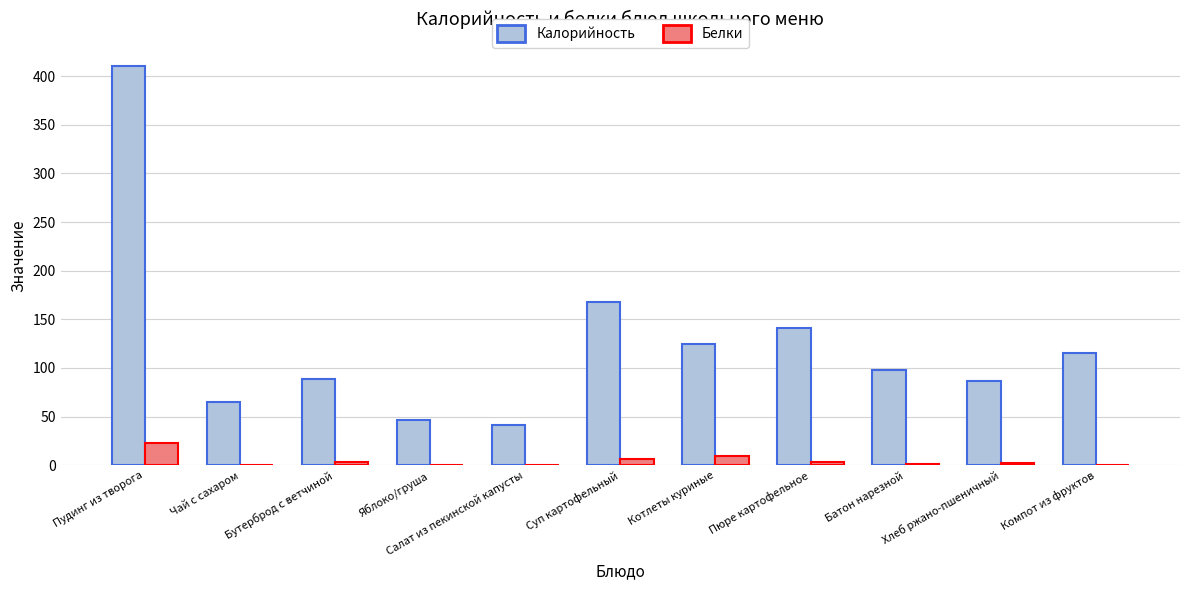

Which series has the largest total across all categories?

Калорийность